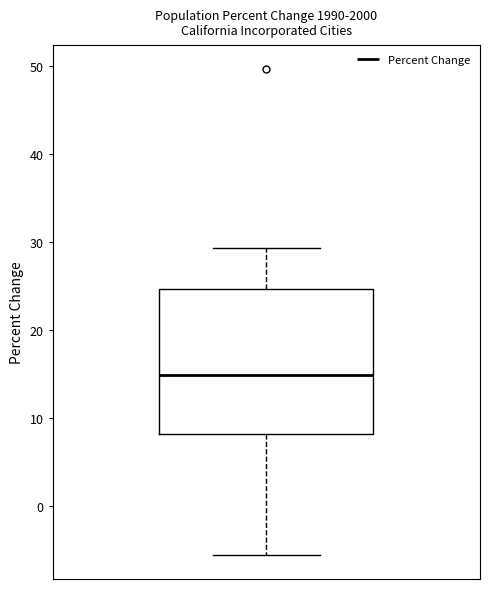

Where is the upper edge of the box on the y-axis? The values are not printed on the chart, so give them approximately, as read against the axis.

25